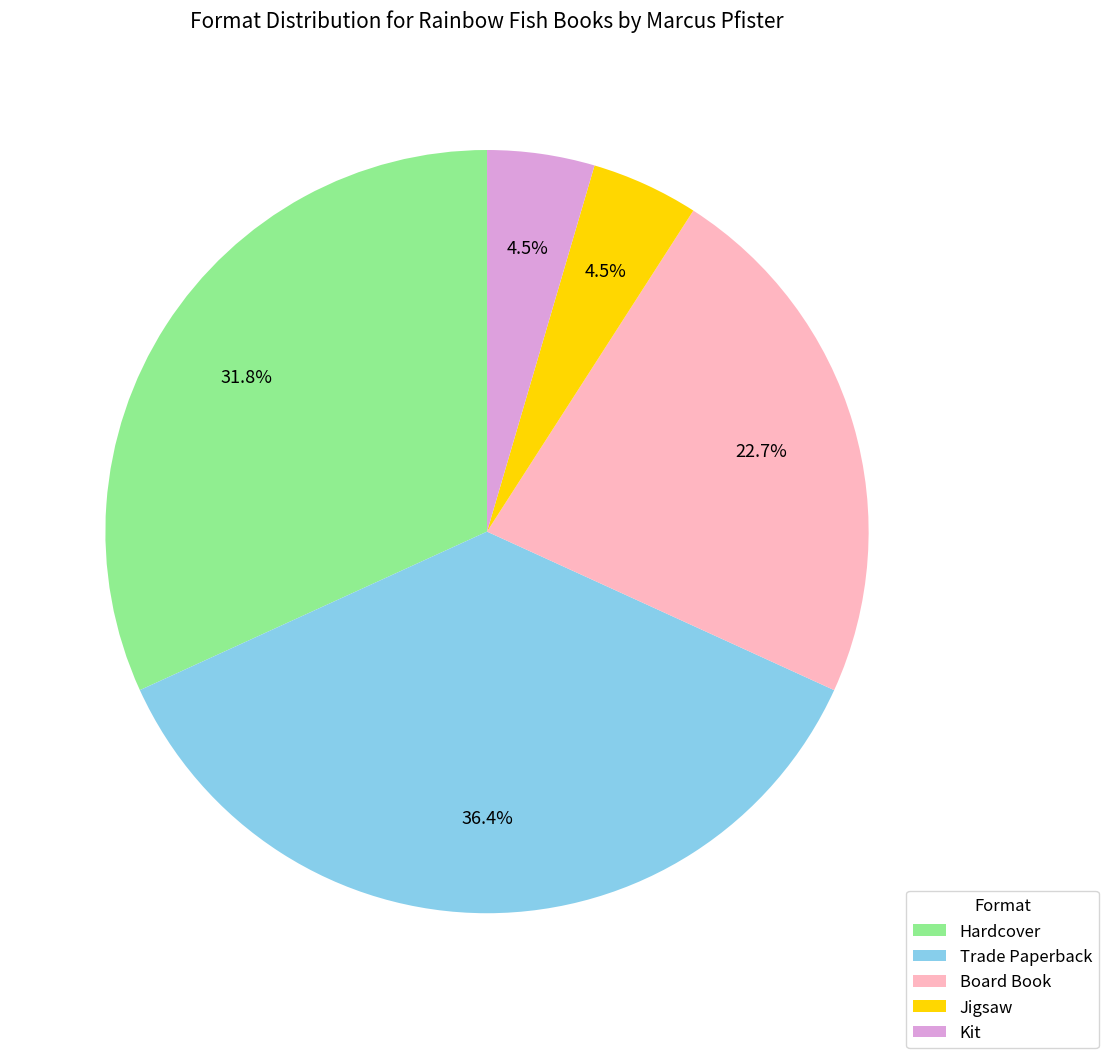

What is the ratio of the value at Trade Paperback to the value at Hardcover?

1.1